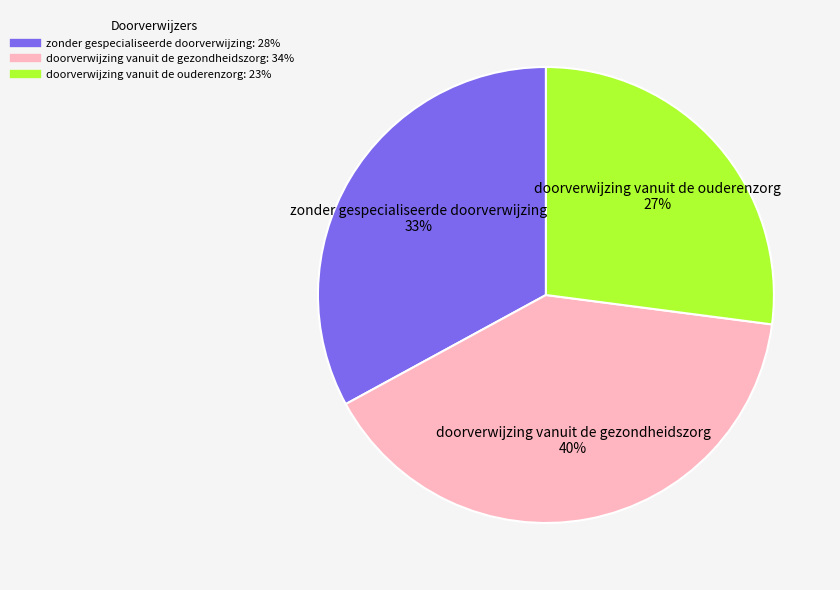

To the nearest percent, what is the combined percentage of zonder gespecialiseerde doorverwijzing and doorverwijzing vanuit de ouderenzorg?

60%